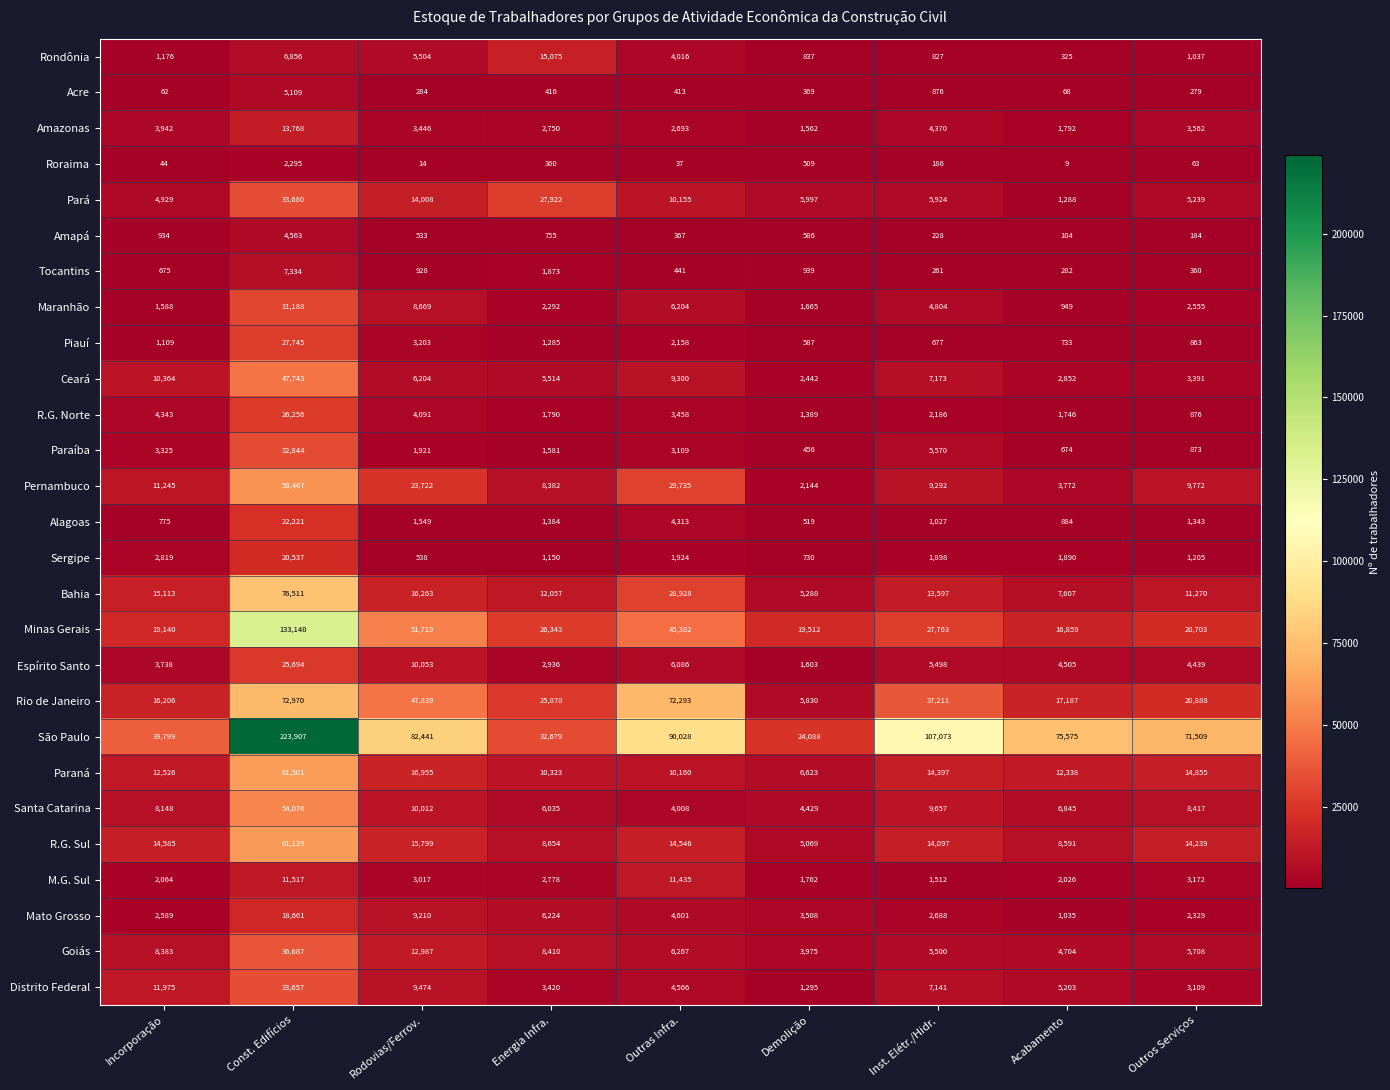

Which series has the widest spread of values?

São Paulo